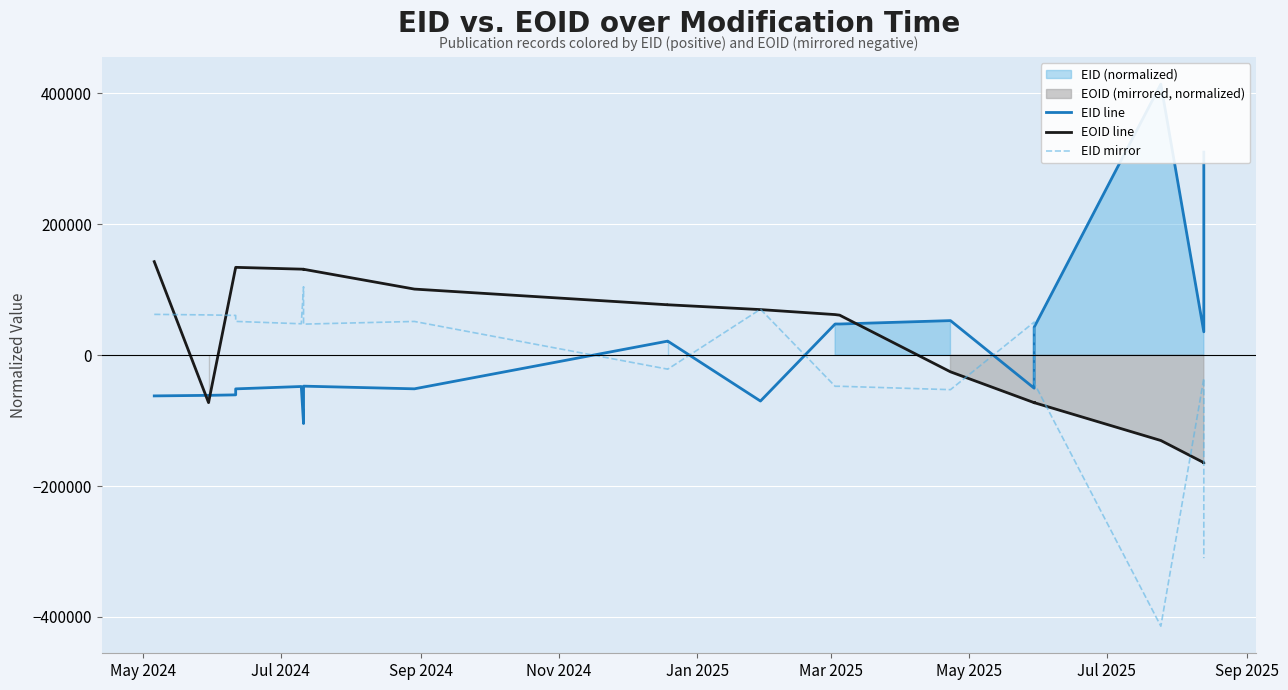

True or false: EID mirror has a value of 19017.2 at 18.

False